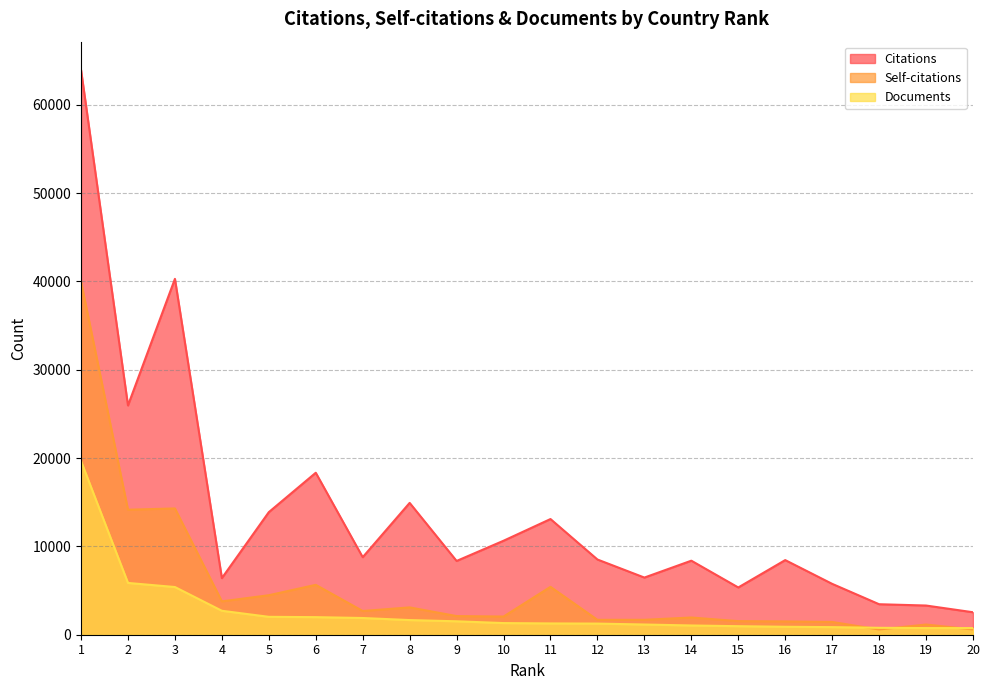

Where does the Documents series first go above 1319?

1